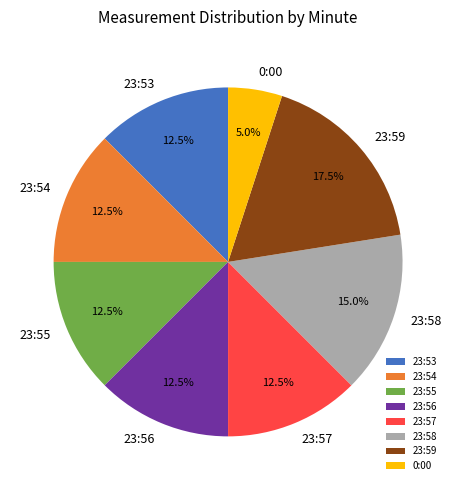

What percentage is NOT represented by 23:53?

87.5%